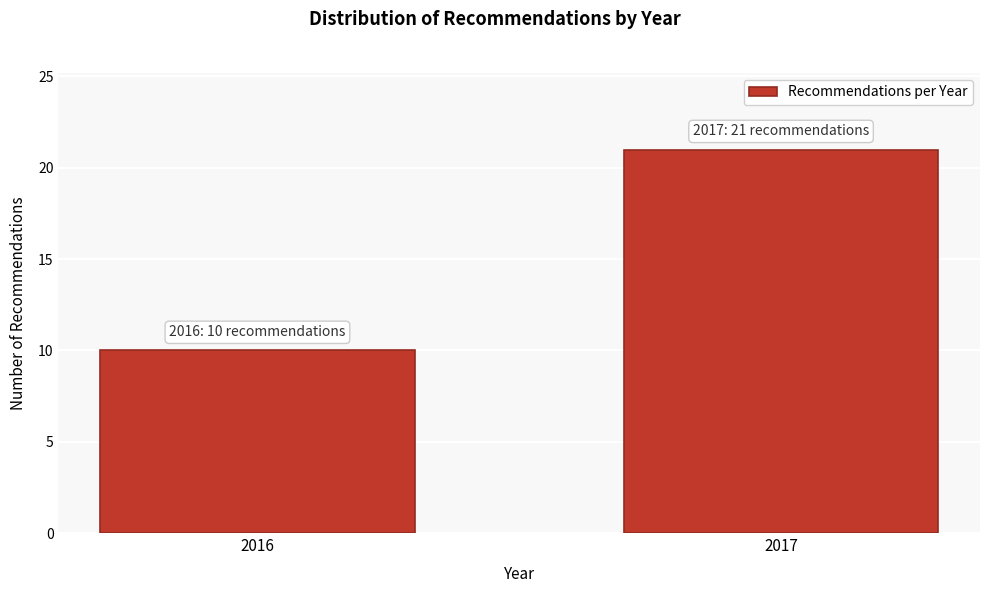

Reading left to right, what are all the values shown in this chart?

10	21